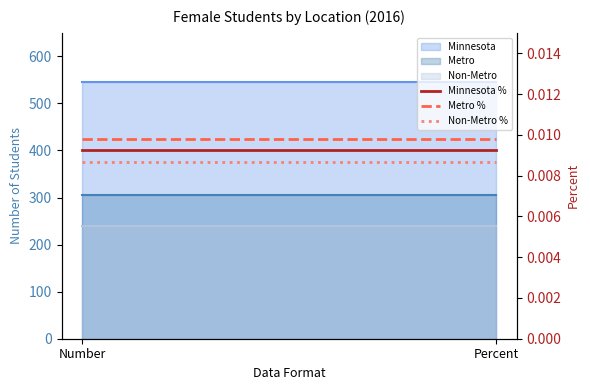

How many categories are shown in the chart?

2